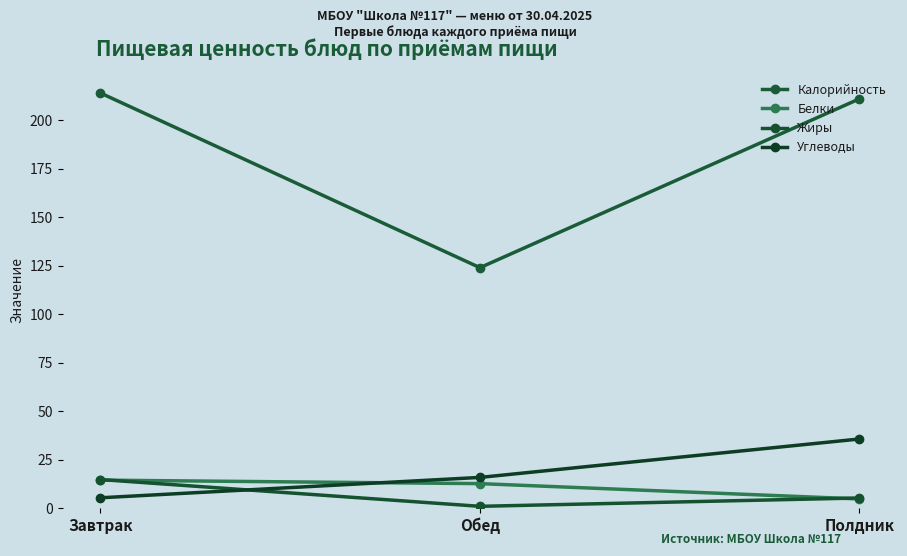

At which category is the sum across all series the highest?

Полдник